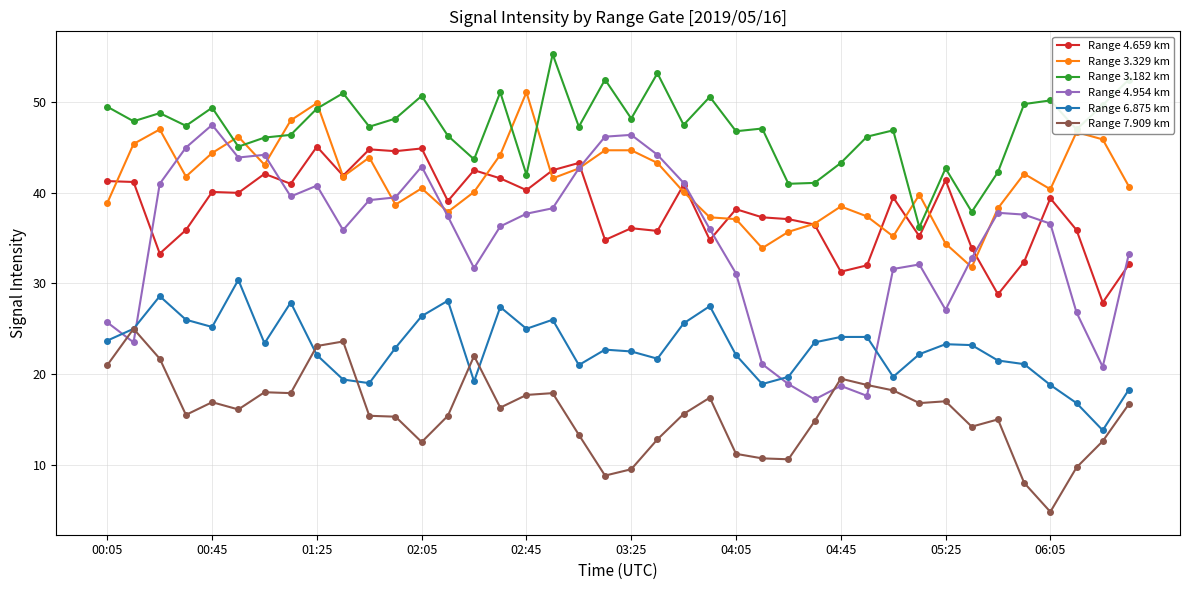

What is the smallest value displayed?

4.8